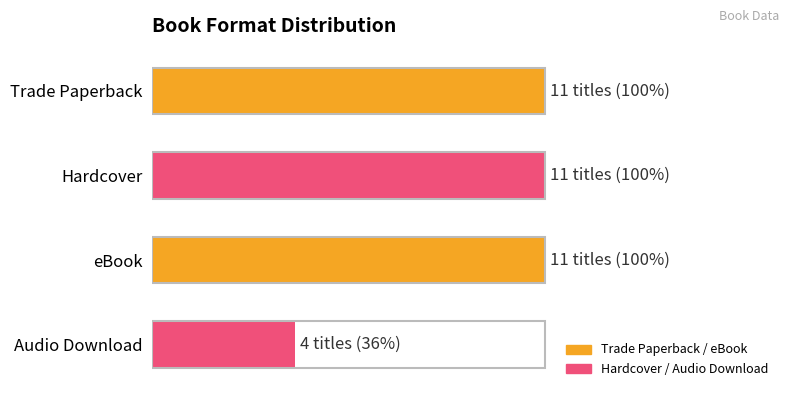

Does the chart contain any negative values?

No